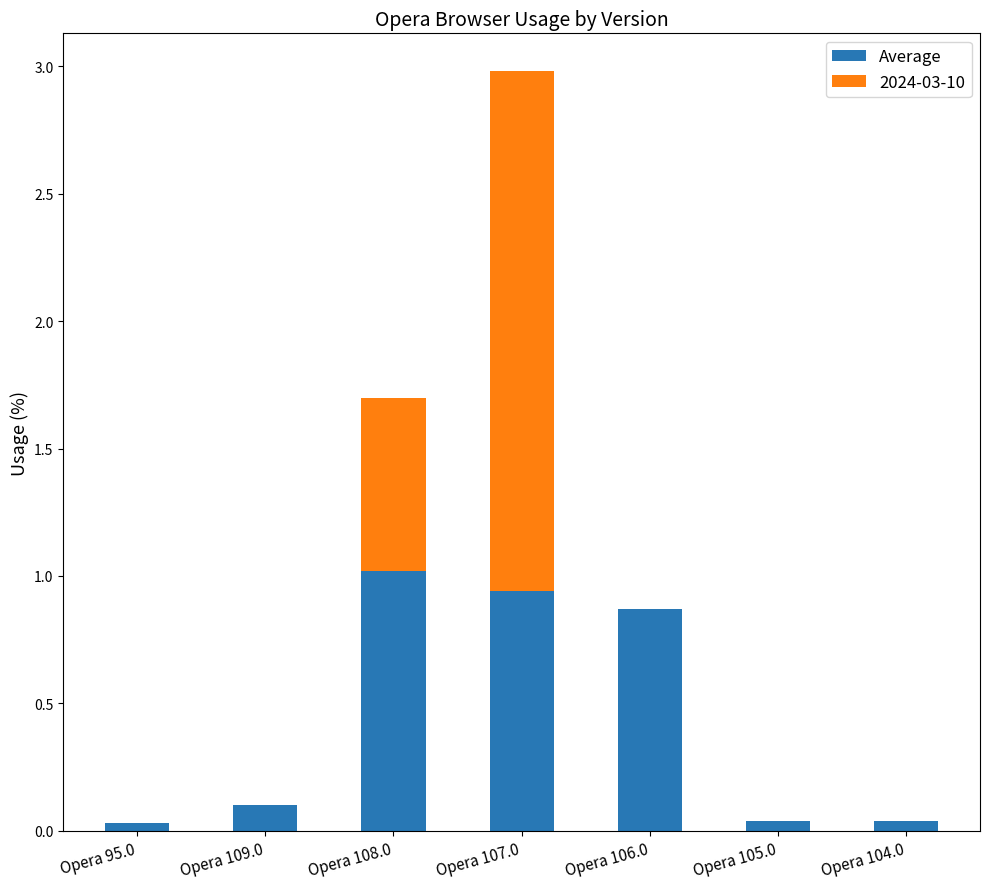

At which category is the sum across all series the highest?

Opera 107.0